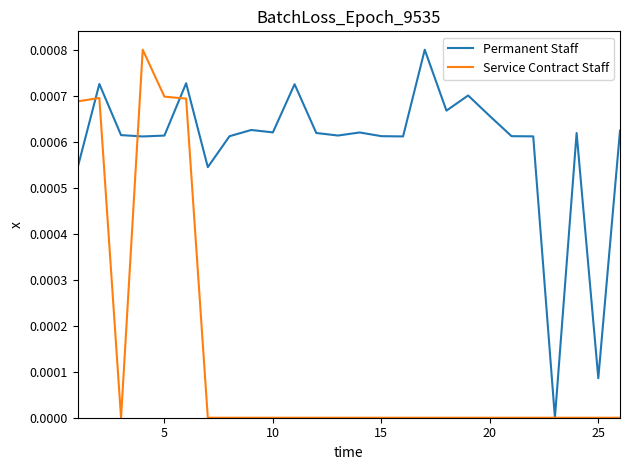

List the series in order of their overall mean, highest first.

Permanent Staff, Service Contract Staff